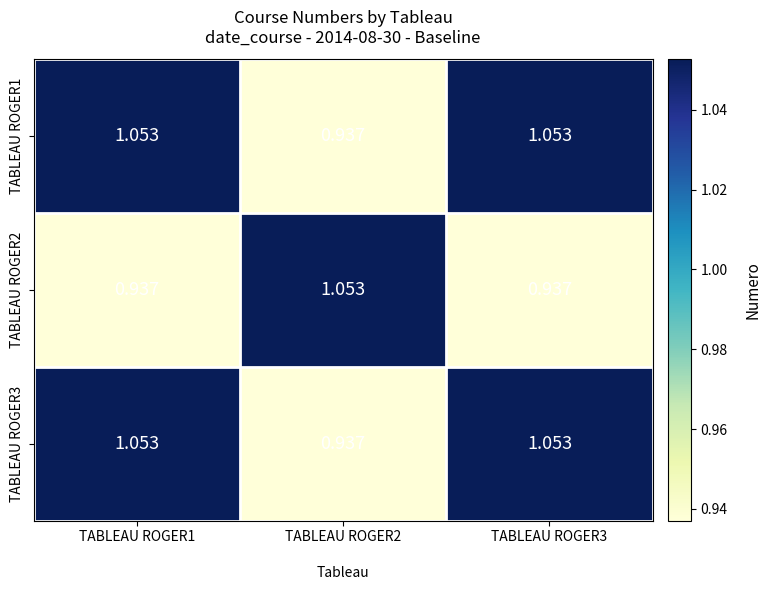

Is the value of TABLEAU ROGER1 at TABLEAU ROGER2 greater than the value of TABLEAU ROGER3 at TABLEAU ROGER1?

No